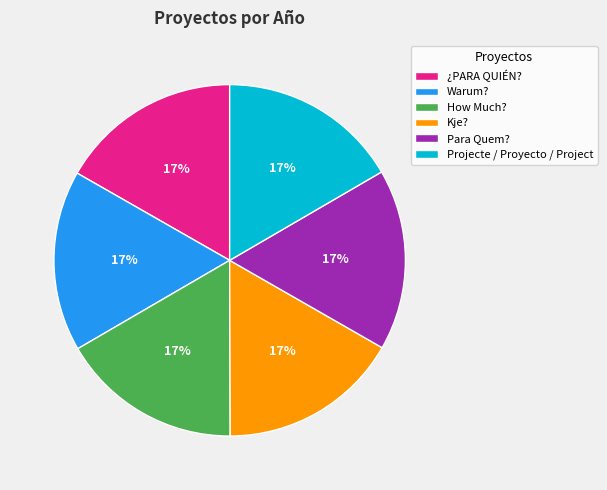

To the nearest percent, what percentage of the pie is Warum??

17%